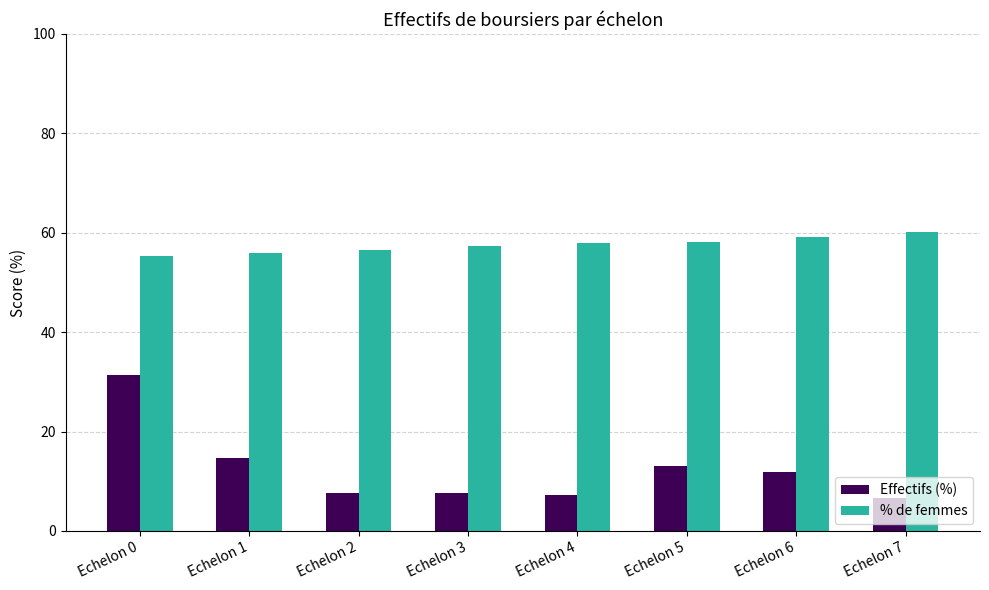

Is the value of % de femmes at Echelon 5 greater than the value of Effectifs (%) at Echelon 4?

Yes